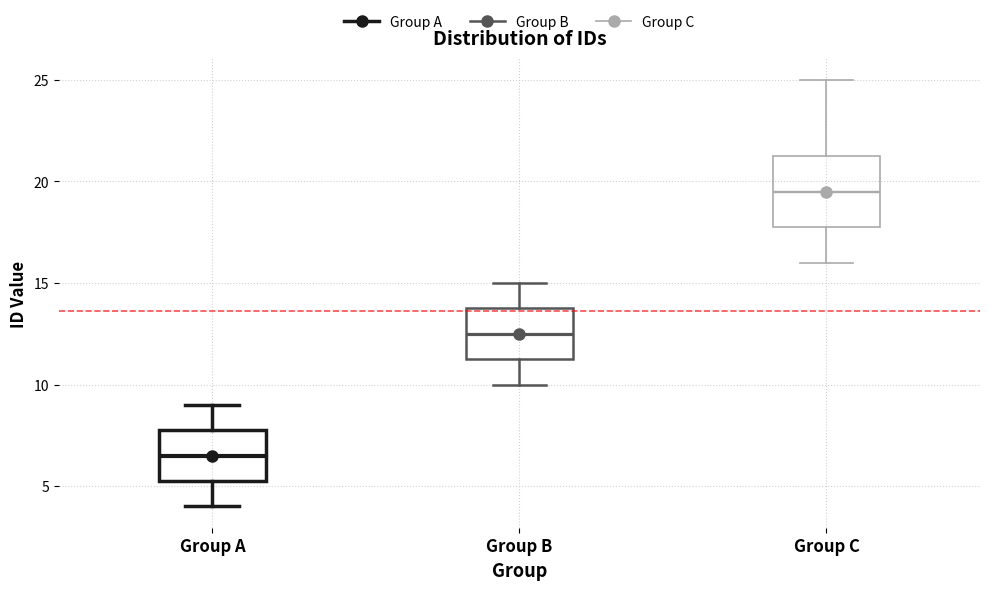

Reading left to right, read every box against the y-axis: the position of its median line, the range the box covers, and the ends of its whiskers. The values are not printed on the chart, so give them approximately, as read against the axis.

Group A: median 6.5, box 5.5 to 8.0, whiskers 4.0 to 9.0
Group B: median 12.5, box 11.5 to 14.0, whiskers 10.0 to 15.0
Group C: median 19.5, box 18.0 to 21.5, whiskers 16.0 to 25.0